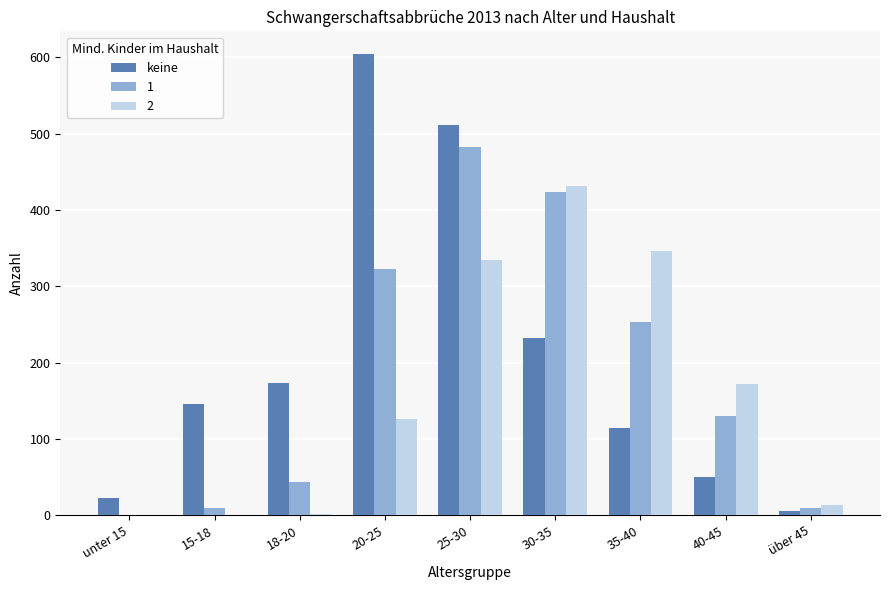

At which category is the sum across all series the highest?

25-30